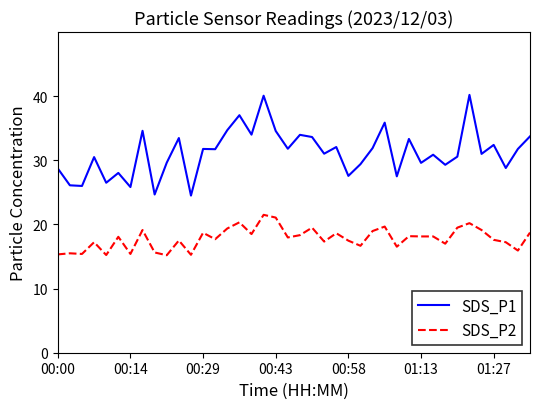

Which series has the largest total across all categories?

SDS_P1